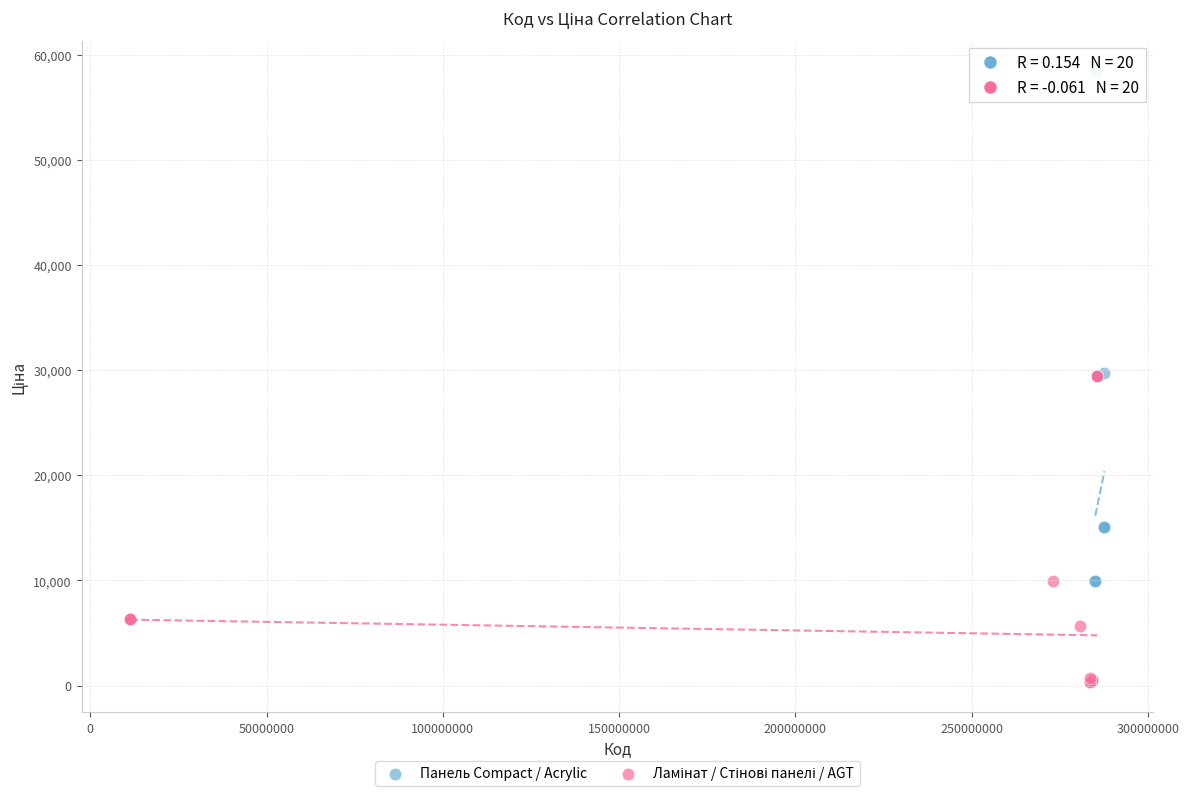

Which series contains the highest Y value?

Панель Compact / Acrylic